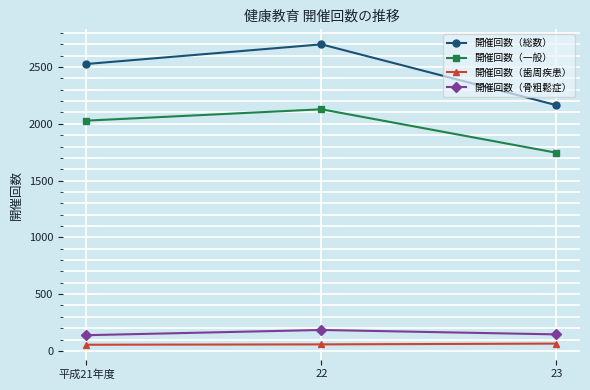

The value of 開催回数（一般） at 22 is 2128. True or false?

True